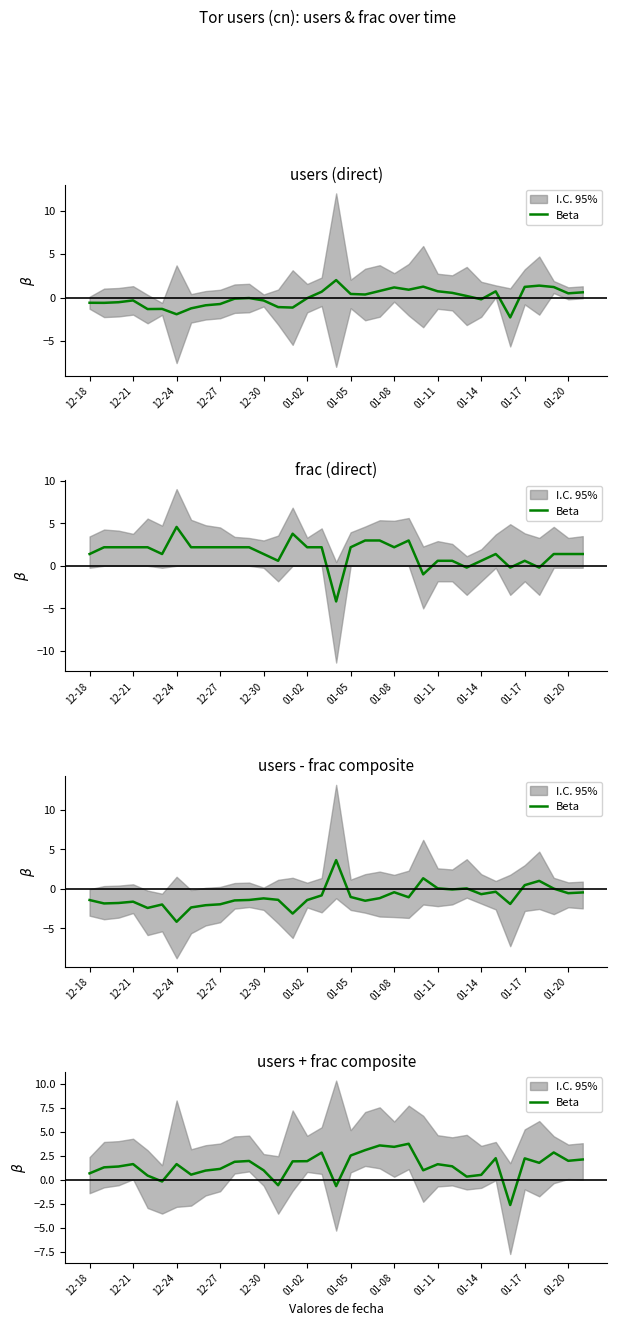

What is the greatest value displayed?

3.8